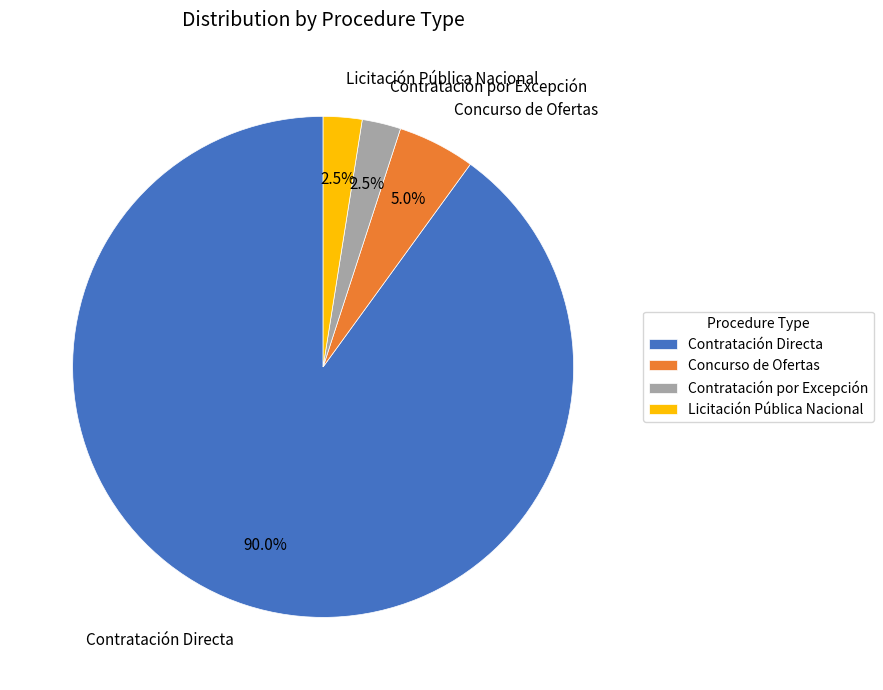

True or false: Contratación por Excepción accounts for 9% of the total.

False